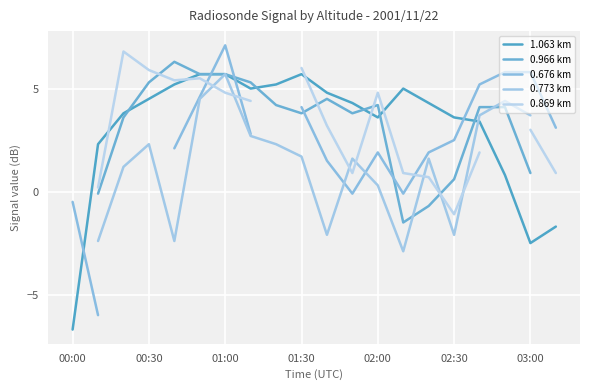

What is the maximum value for 1.063 km?

5.7